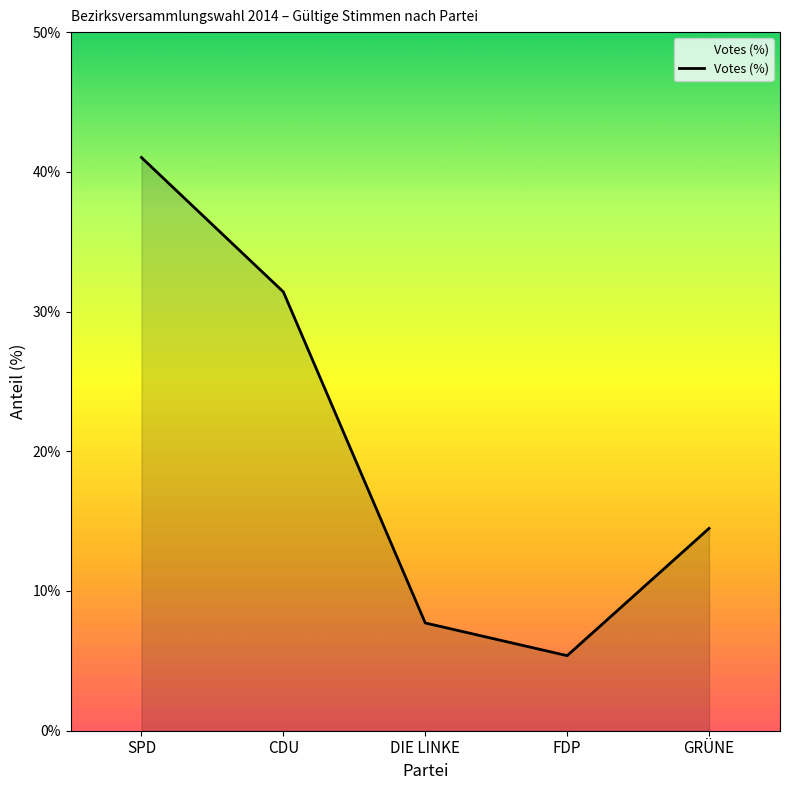

Where does the data first go above 14?

SPD